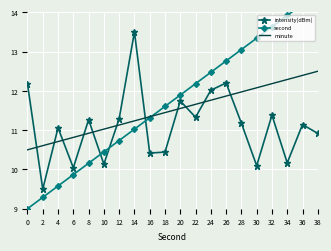

True or false: second has more than 0 points higher than both neighbors.

False